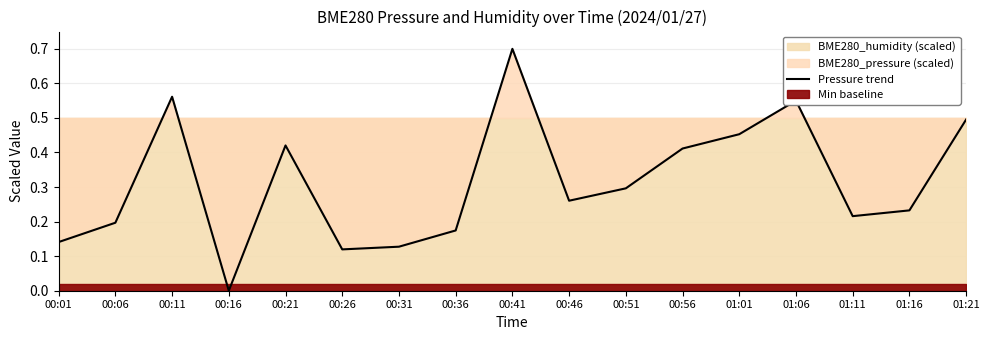

How many data points are above 0?

16